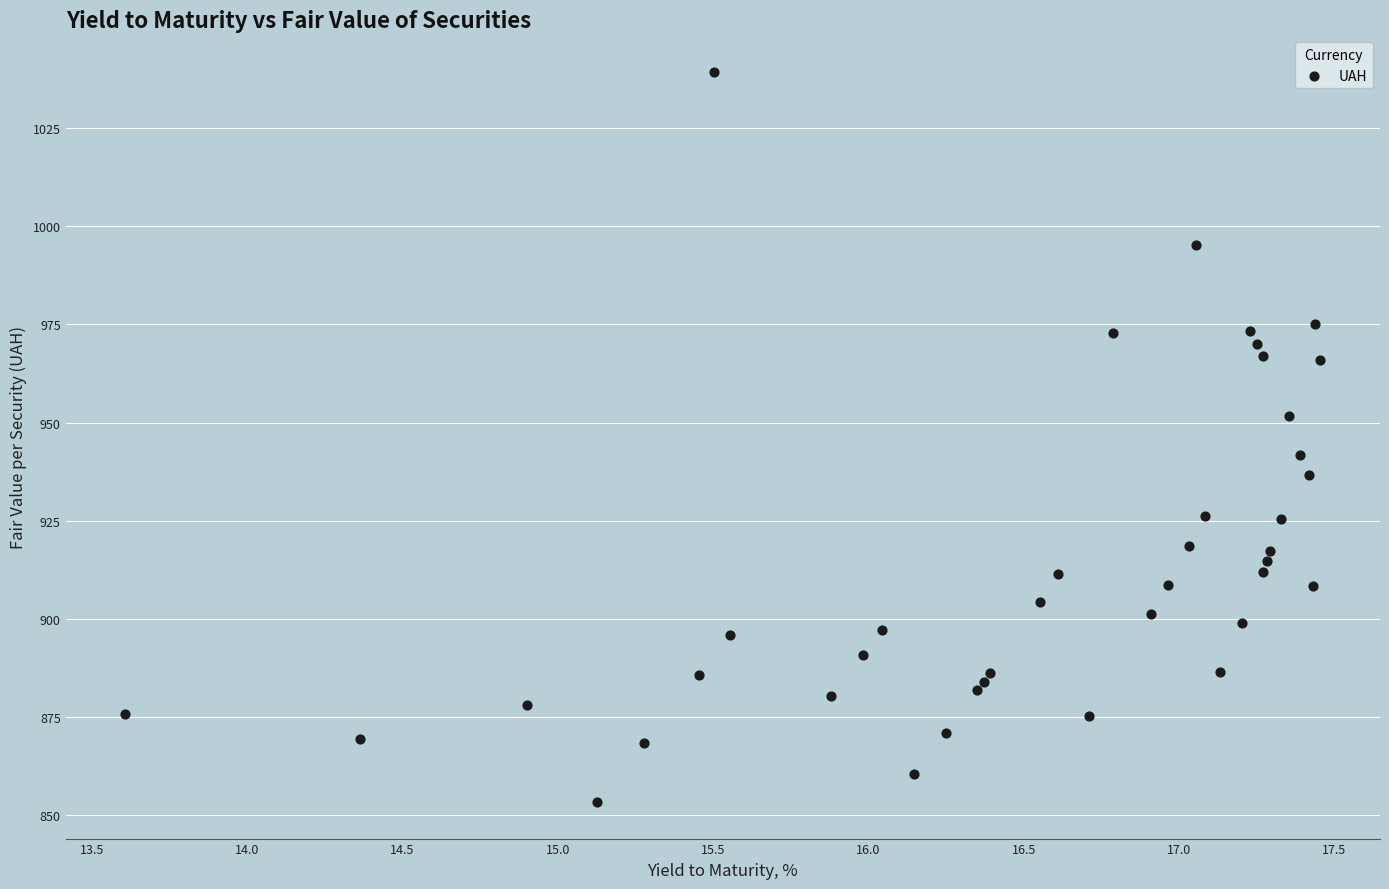

What is the range of X values (max minus min)?

3.8